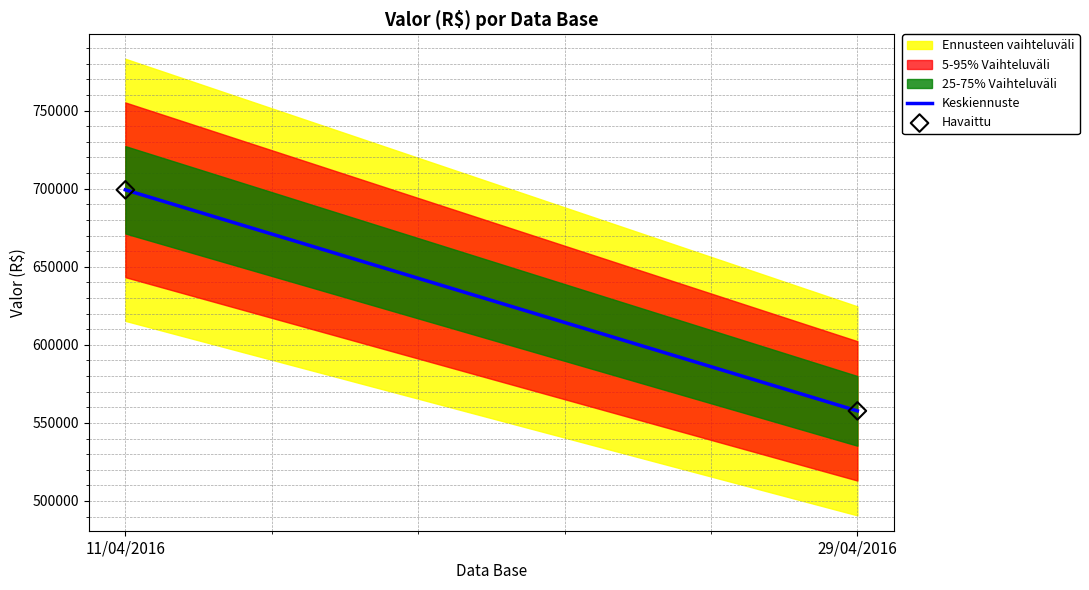

What is the range of Y values (max minus min)?

141534.6